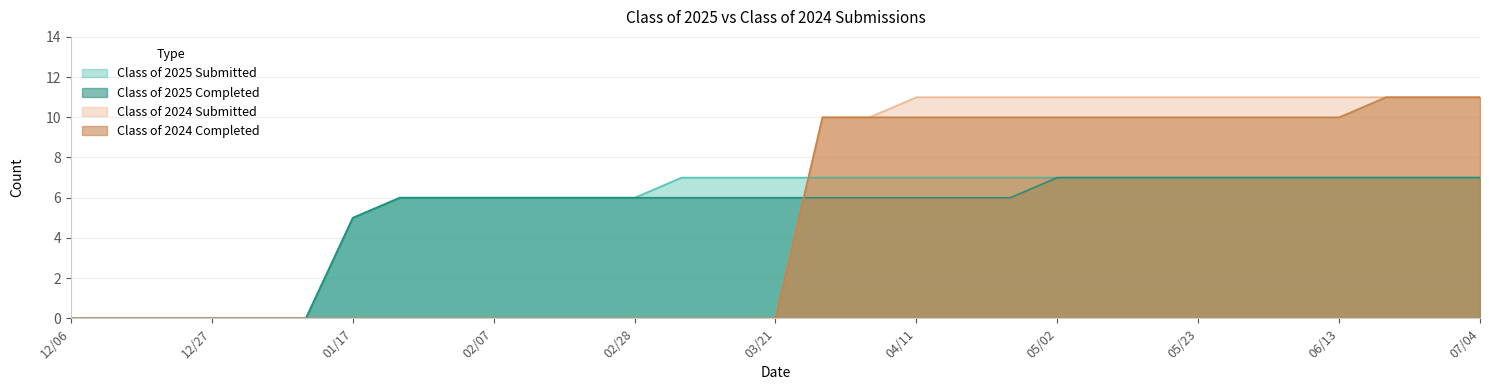

List the series in order of their peak value, highest first.

Class of 2024 Submitted, Class of 2024 Completed, Class of 2025 Submitted, Class of 2025 Completed